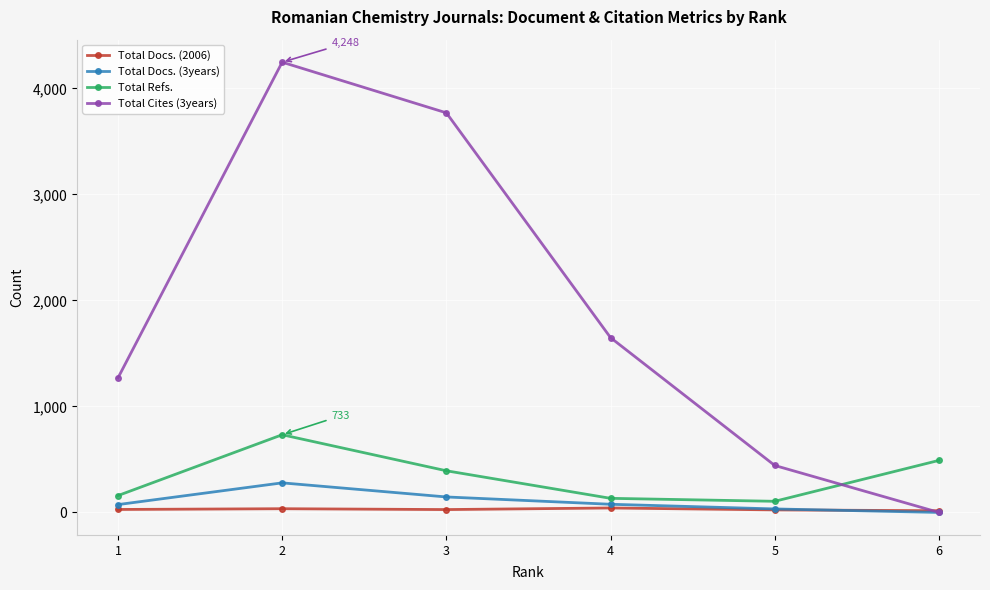

What is the value of the Total Docs. (3years) point at the 4th from the left?

77